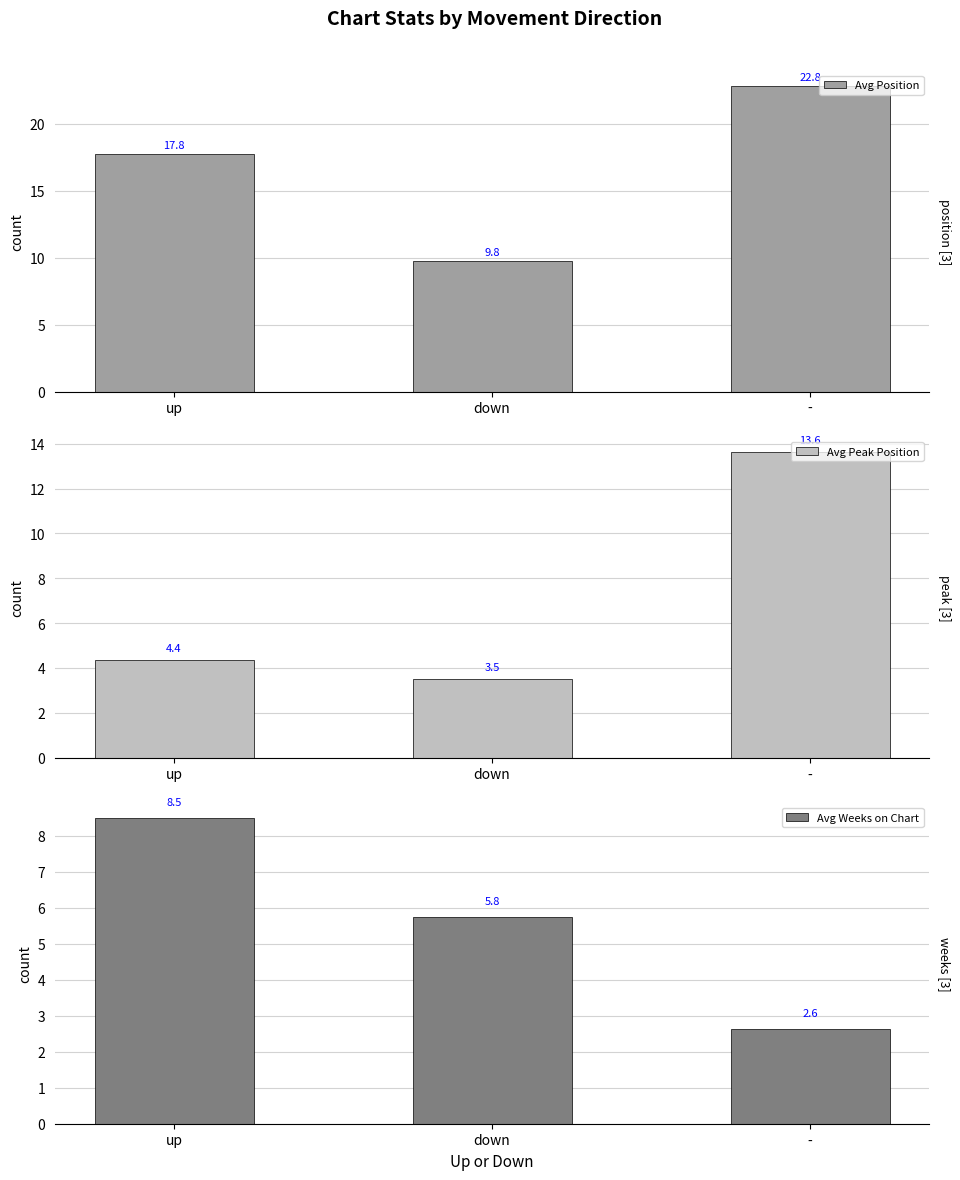

How many data points in Avg Peak Position are less than 4?

1